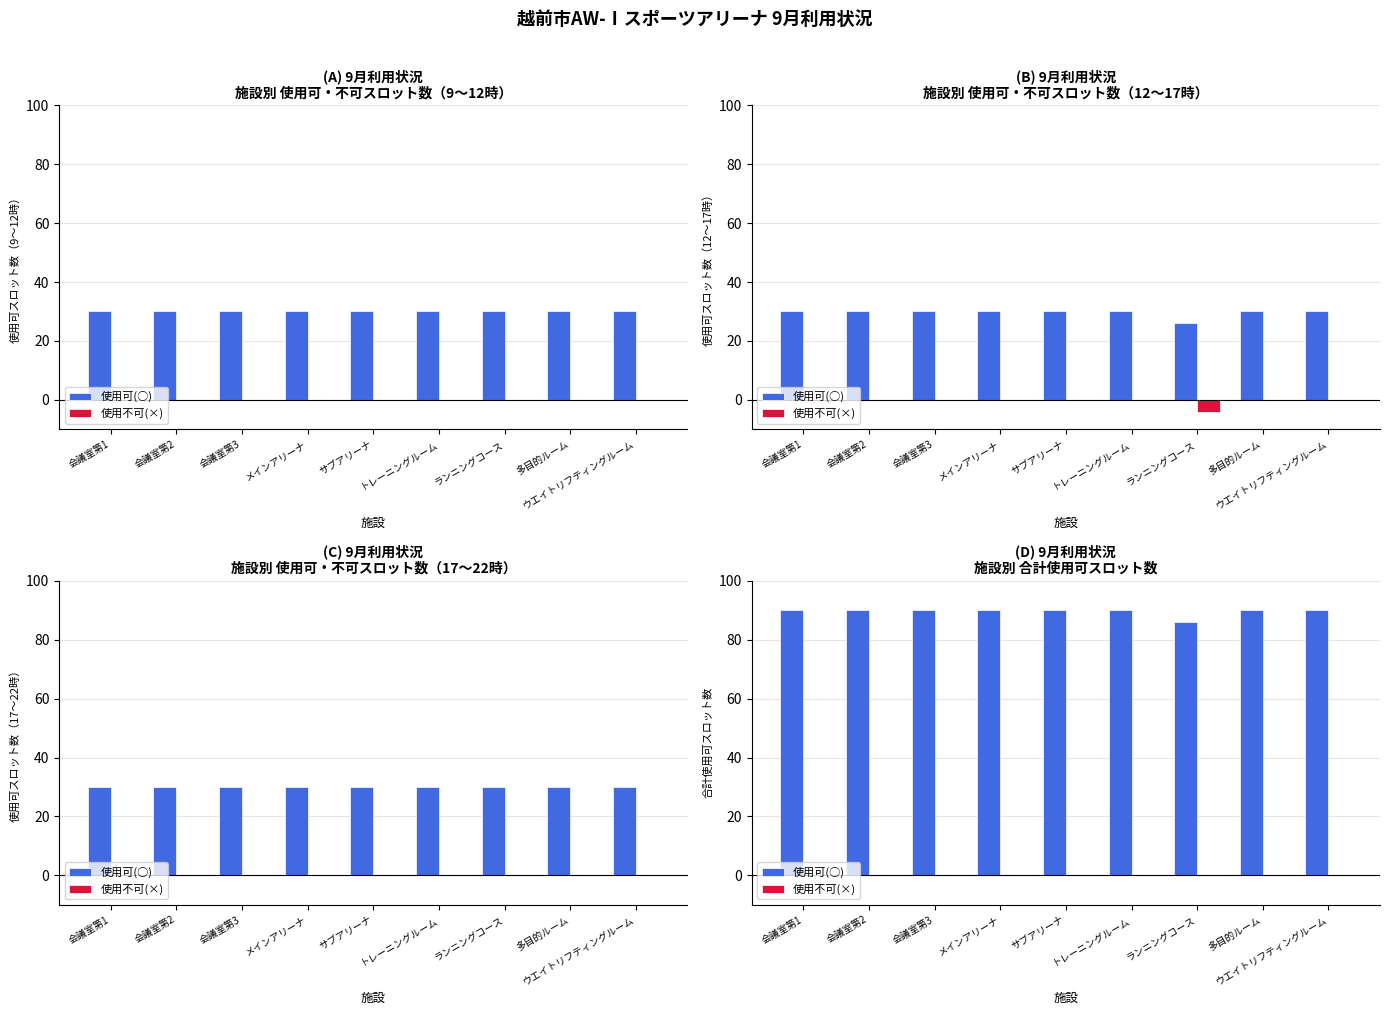

Which series has the largest total across all categories?

使用可(○)